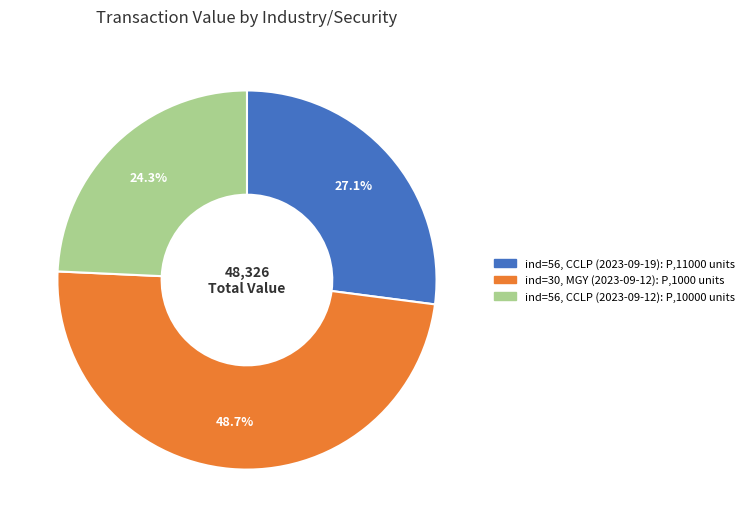

Rank the categories by value from highest to lowest.

ind=30, MGY (2023-09-12): P,1000 units, ind=56, CCLP (2023-09-19): P,11000 units, ind=56, CCLP (2023-09-12): P,10000 units